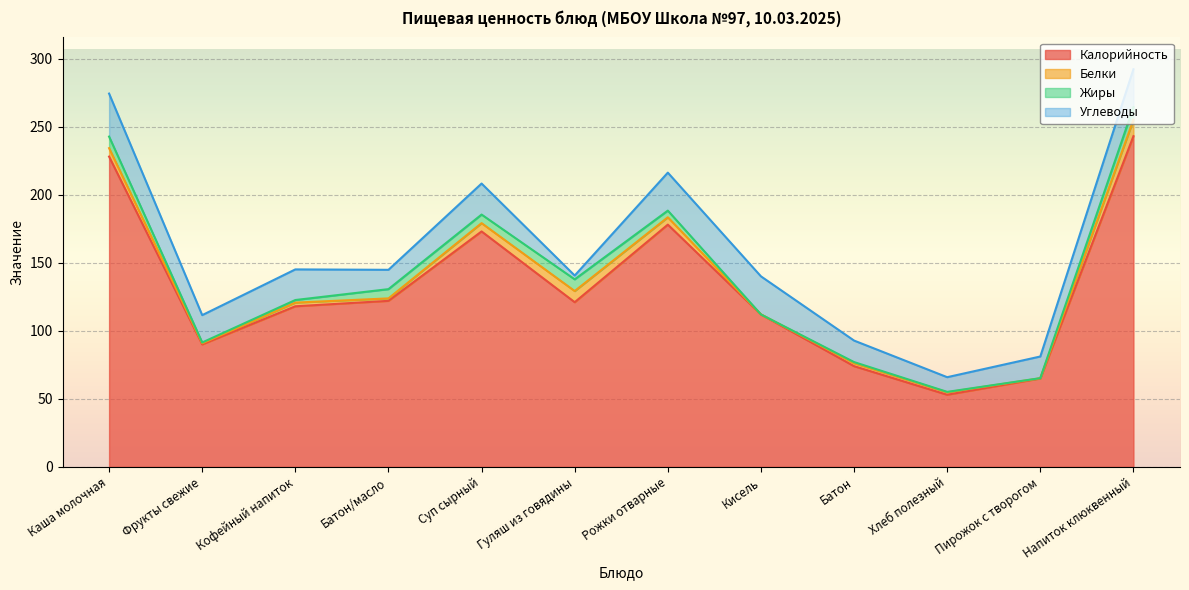

How many data points in Углеводы are less than 22?

6